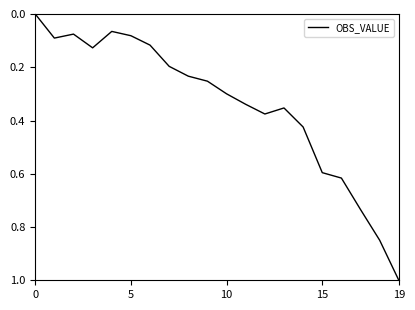

How many values are above zero?

19